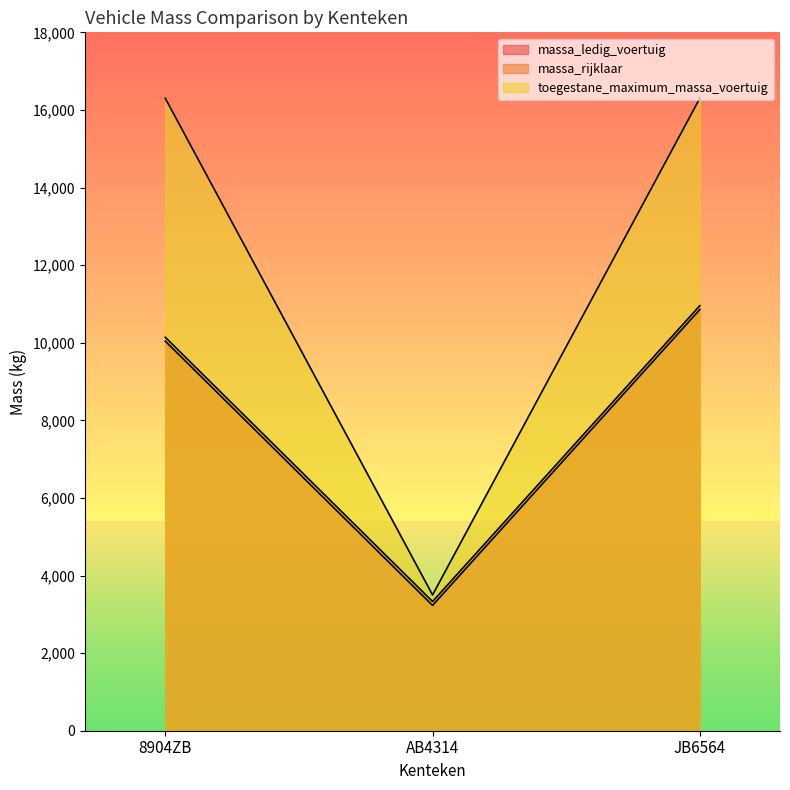

Where does the massa_rijklaar series first go above 10140?

JB6564